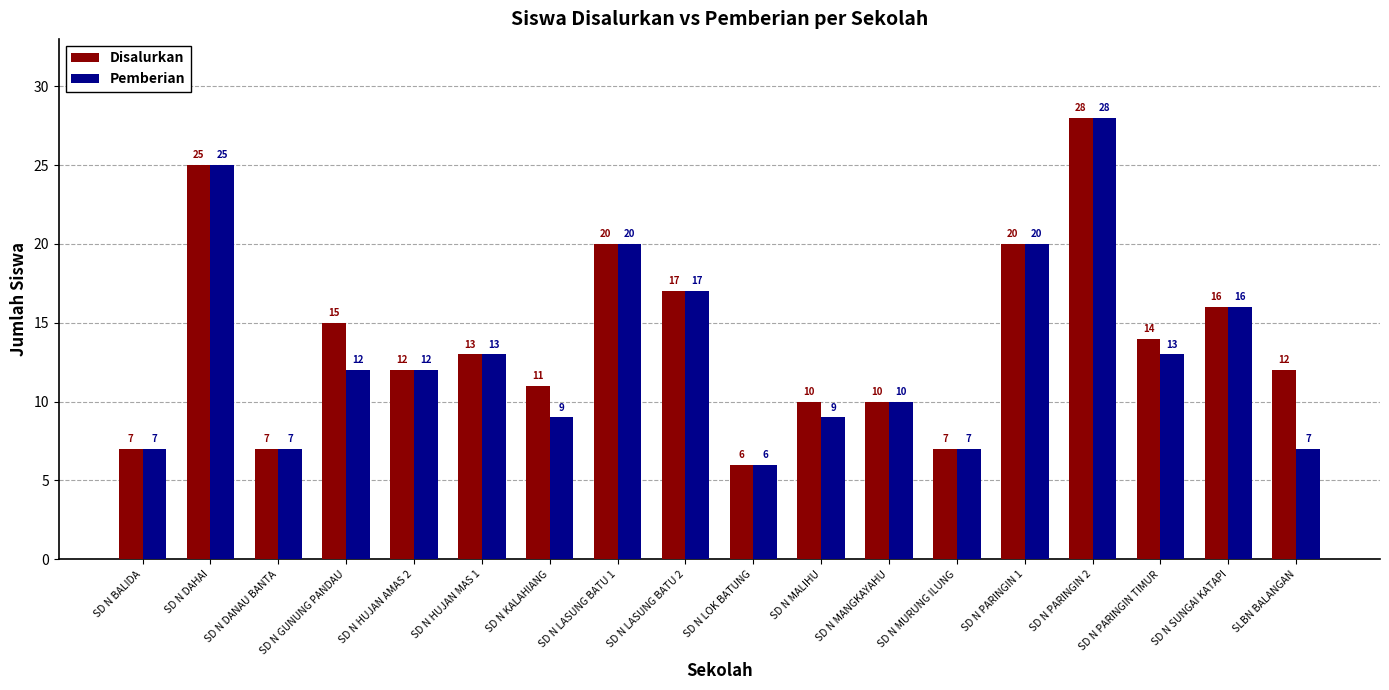

What is the sum of all Disalurkan values?

250